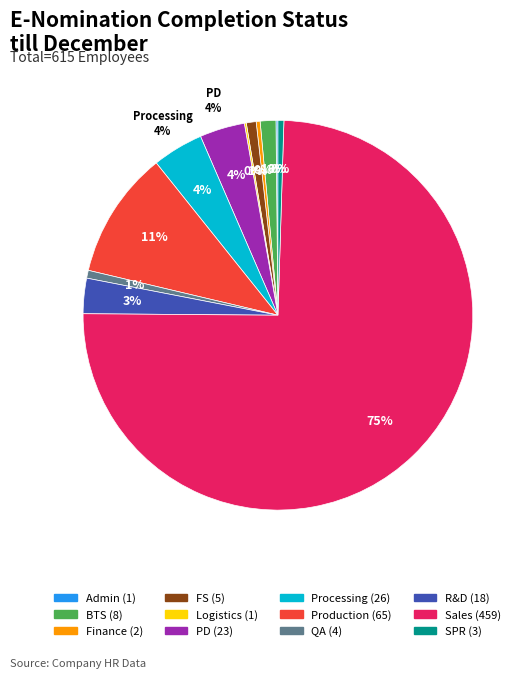

What is the largest slice in the pie chart?

Sales